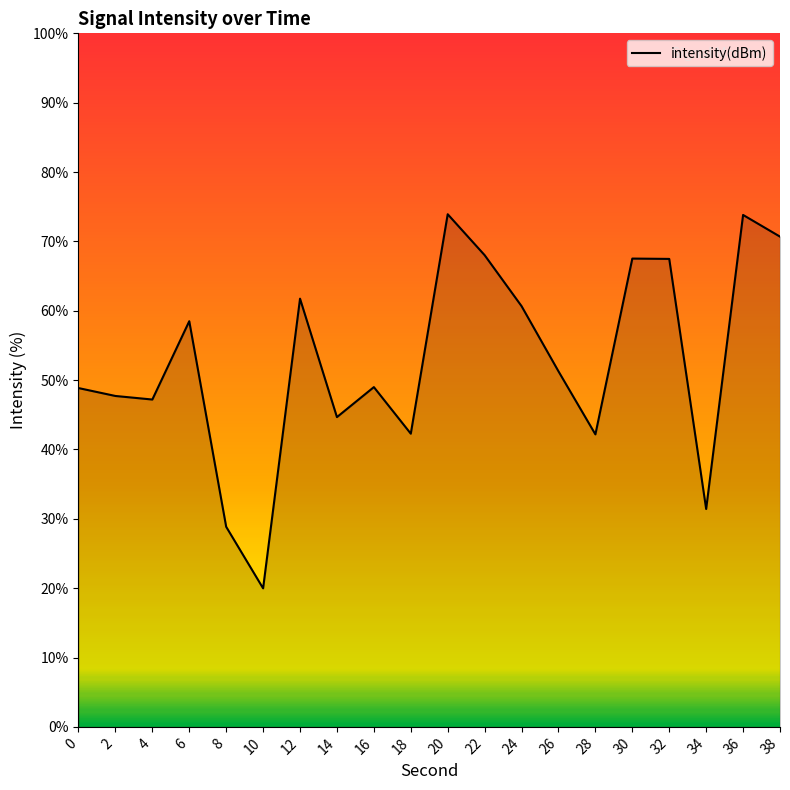

How many lines are shown in the chart?

1